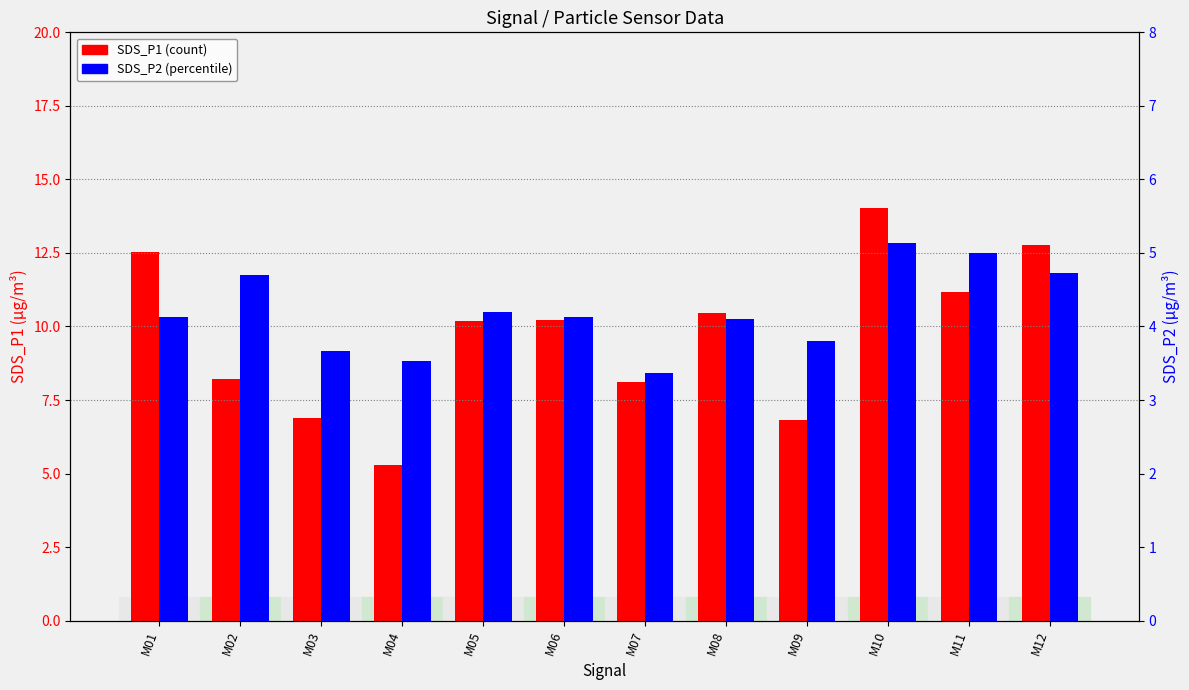

How many groups of bars are there?

12